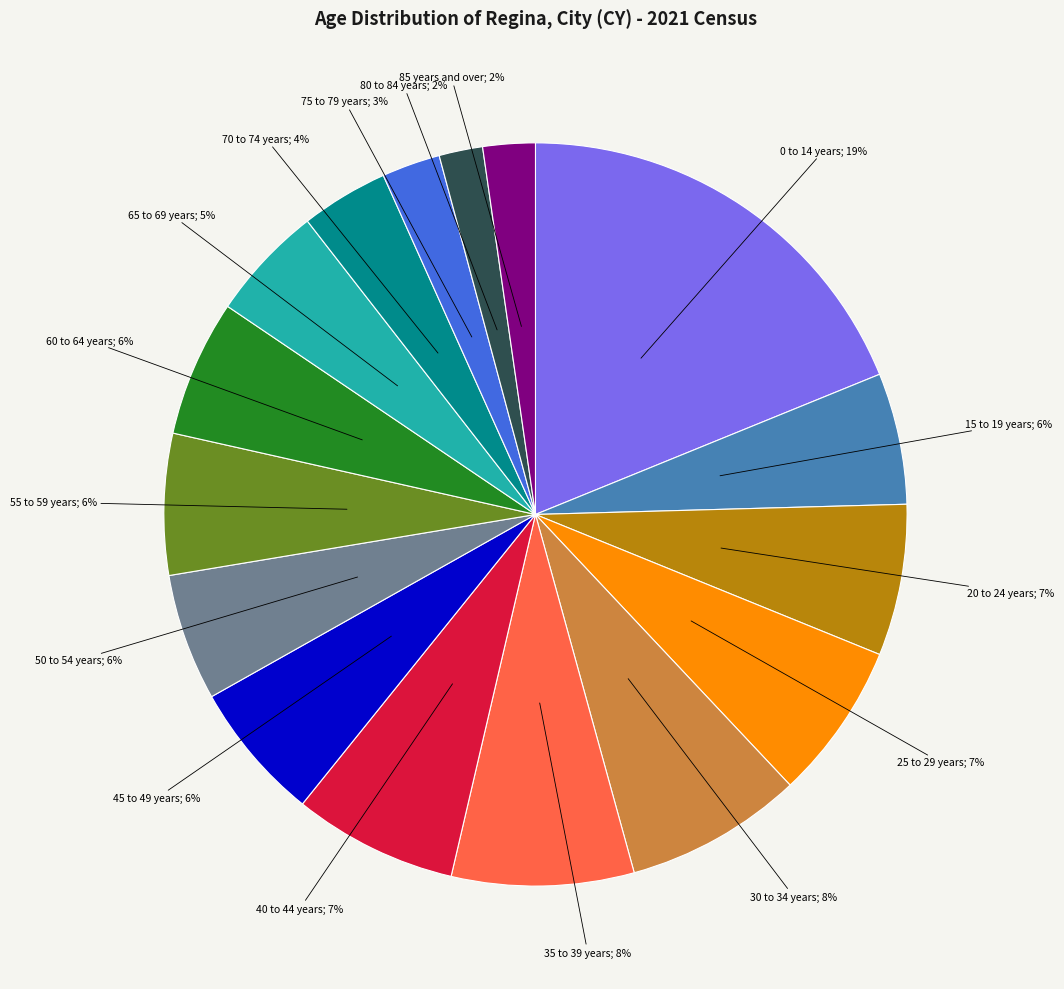

Does any single category account for the majority?

No